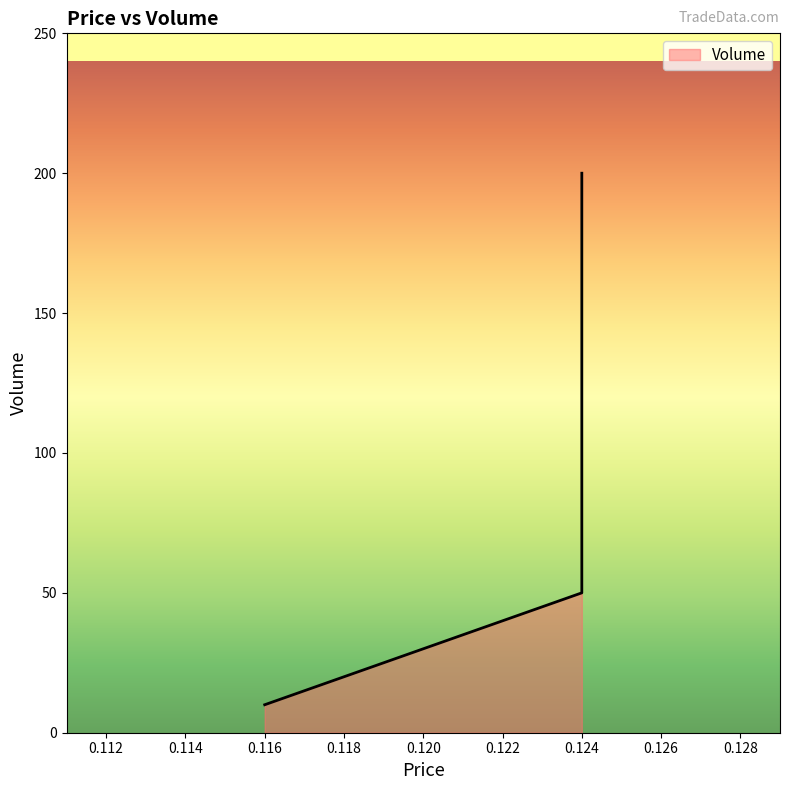

The value at 0.124 is 68. True or false?

False